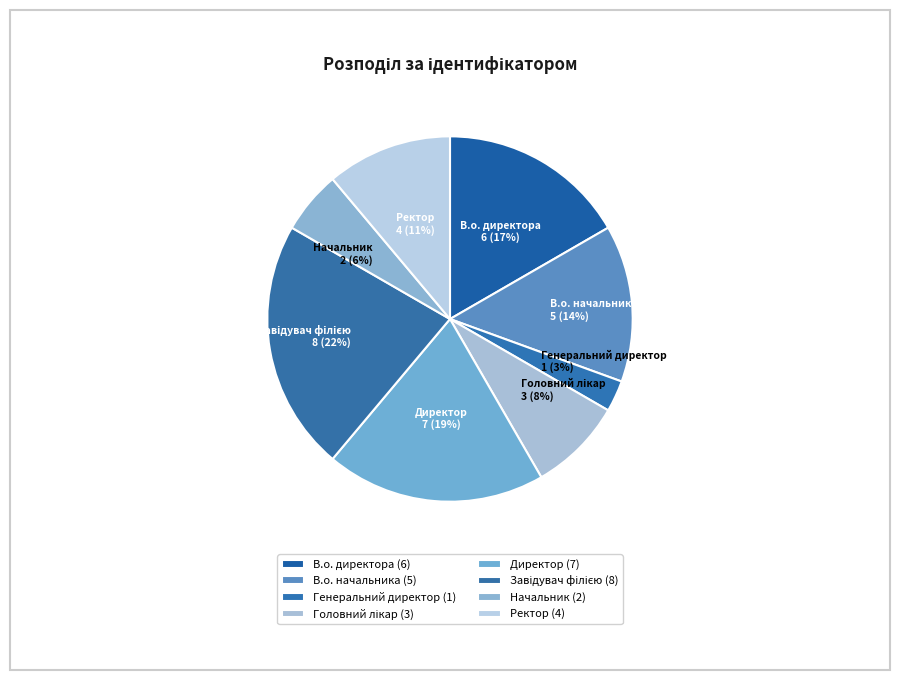

To the nearest percent, what is the difference between the largest and smallest slice percentages?

19%